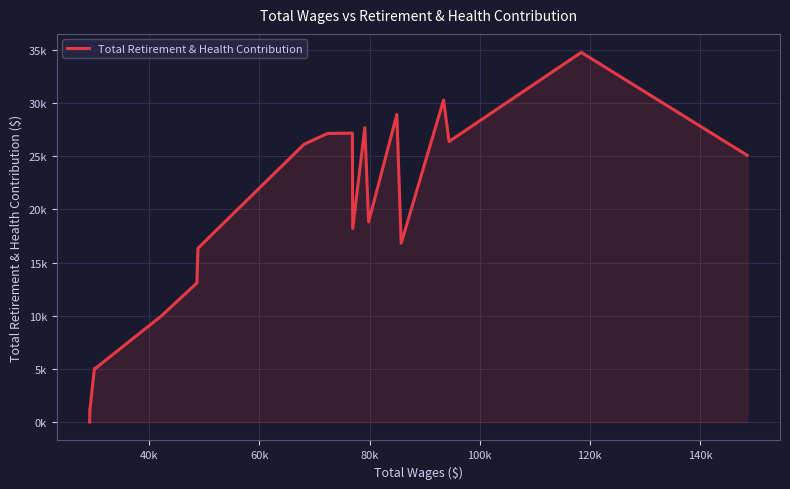

Does the chart have visible grid lines?

Yes